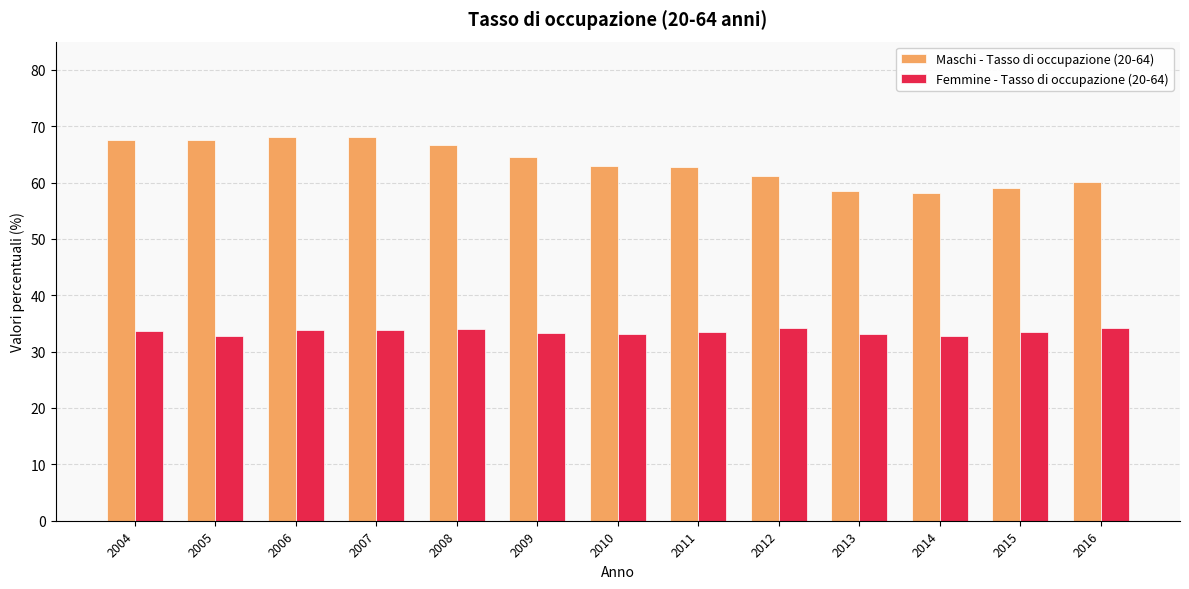

Is the value of Maschi - Tasso di occupazione (20-64) at 2014 greater than the value of Femmine - Tasso di occupazione (20-64) at 2008?

Yes